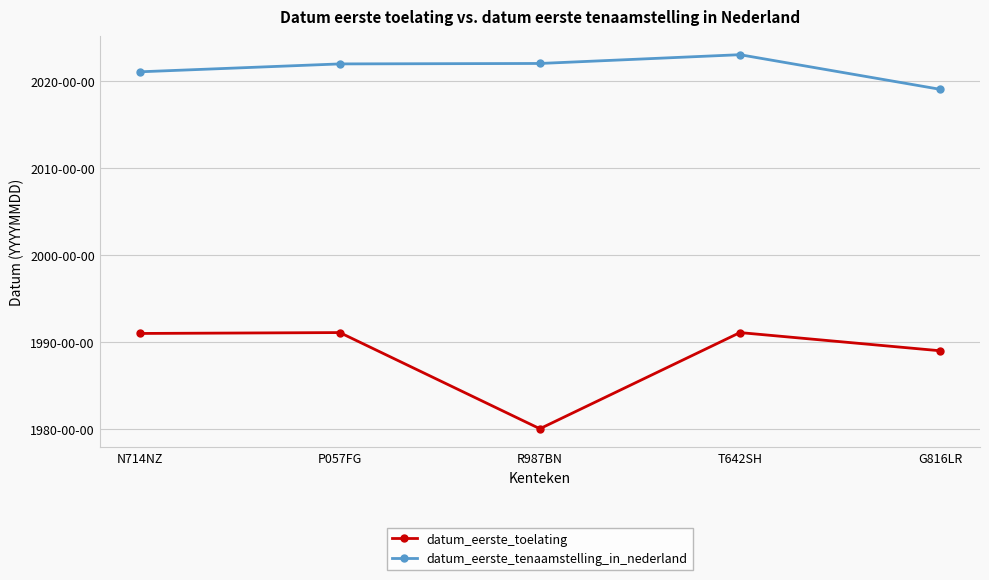

What are all the series names shown in the legend?

datum_eerste_toelating, datum_eerste_tenaamstelling_in_nederland